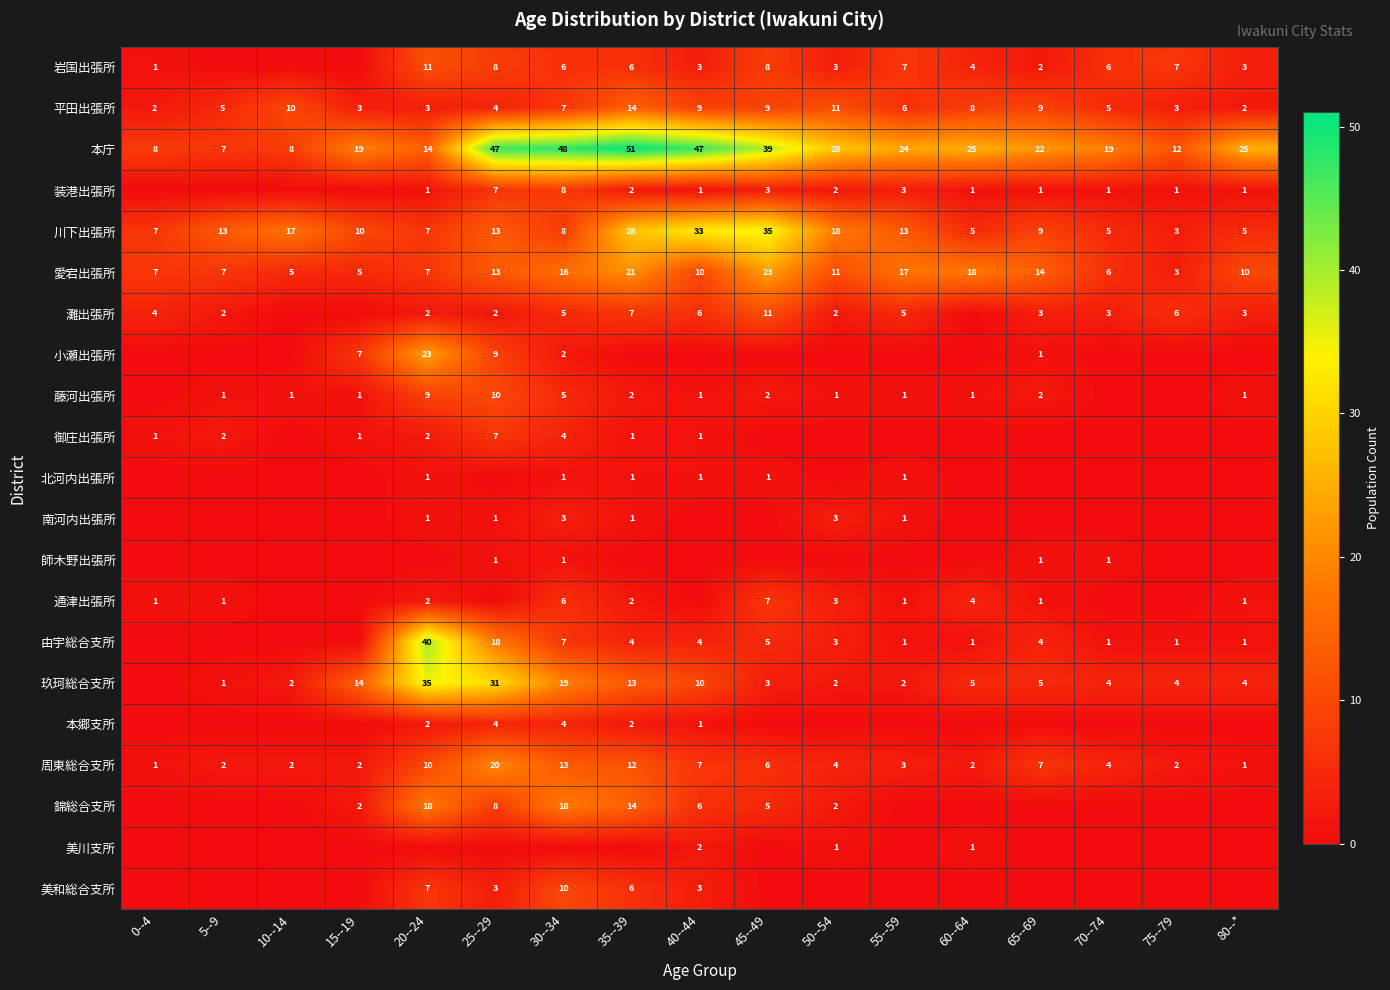

The 平田出張所 series shows 1 at 0--4. True or false?

False